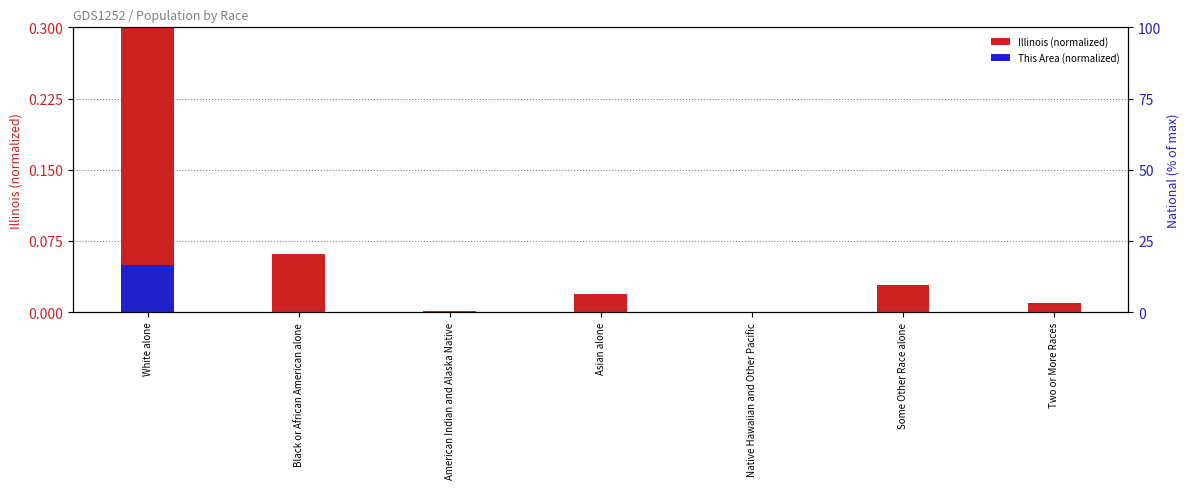

The Illinois (normalized) series shows 0.0 at American Indian and Alaska Native. True or false?

True